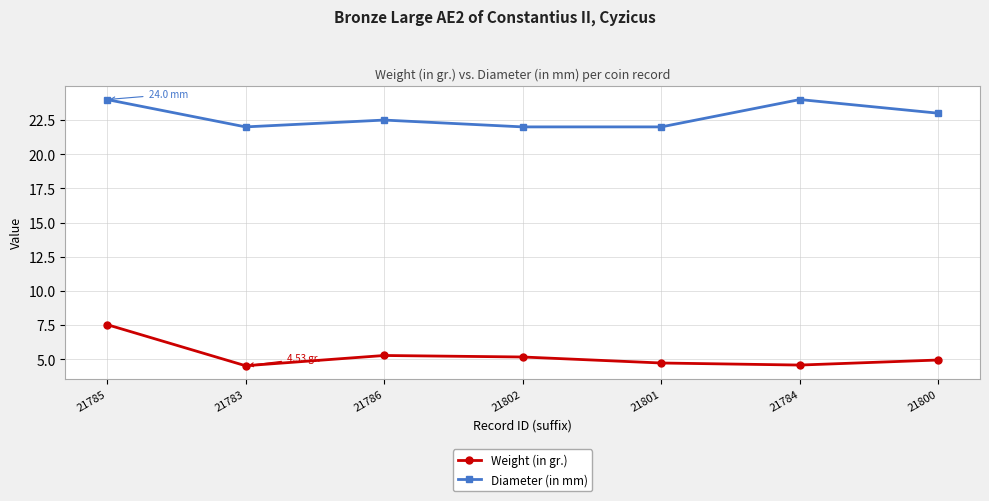

What is the greatest value displayed?

24.0